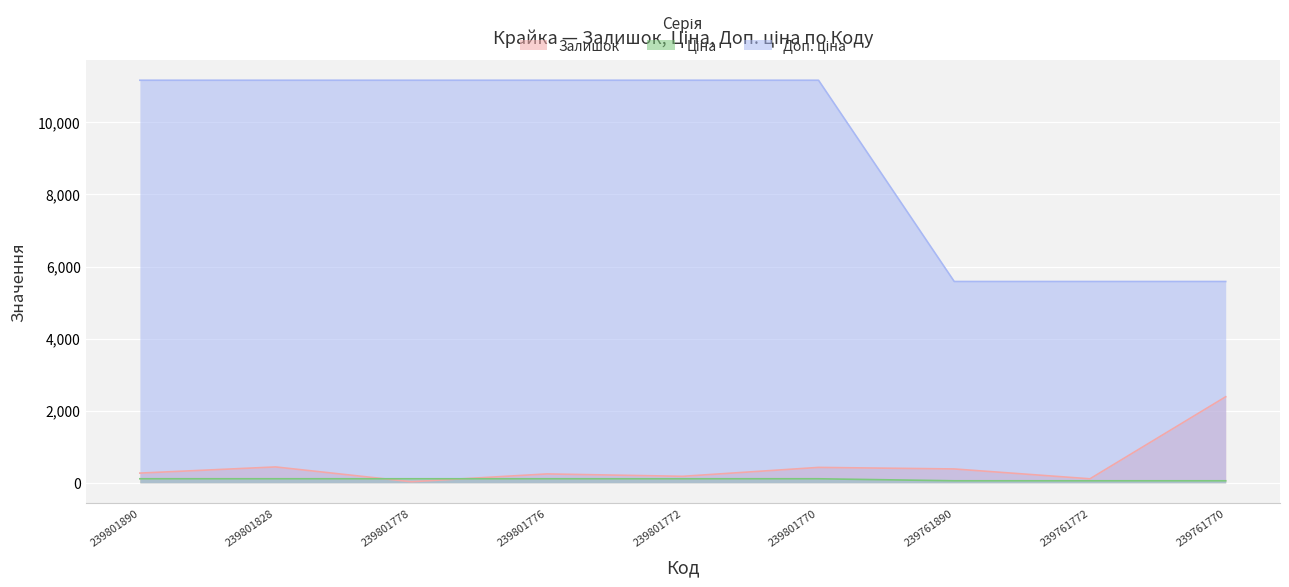

What is the value of the Залишок point at the 5th from the left?

180.0